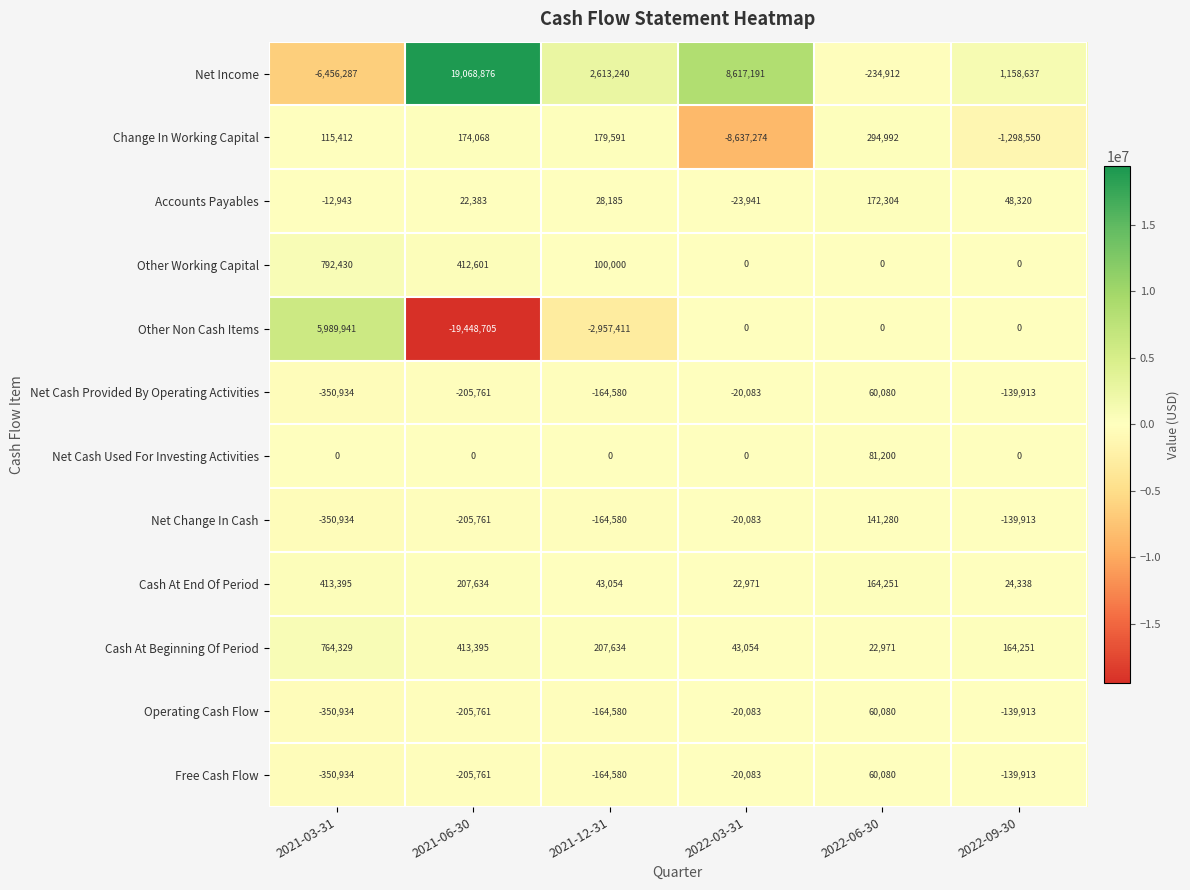

The value of Other Working Capital at 2021-12-31 is 130922. True or false?

False